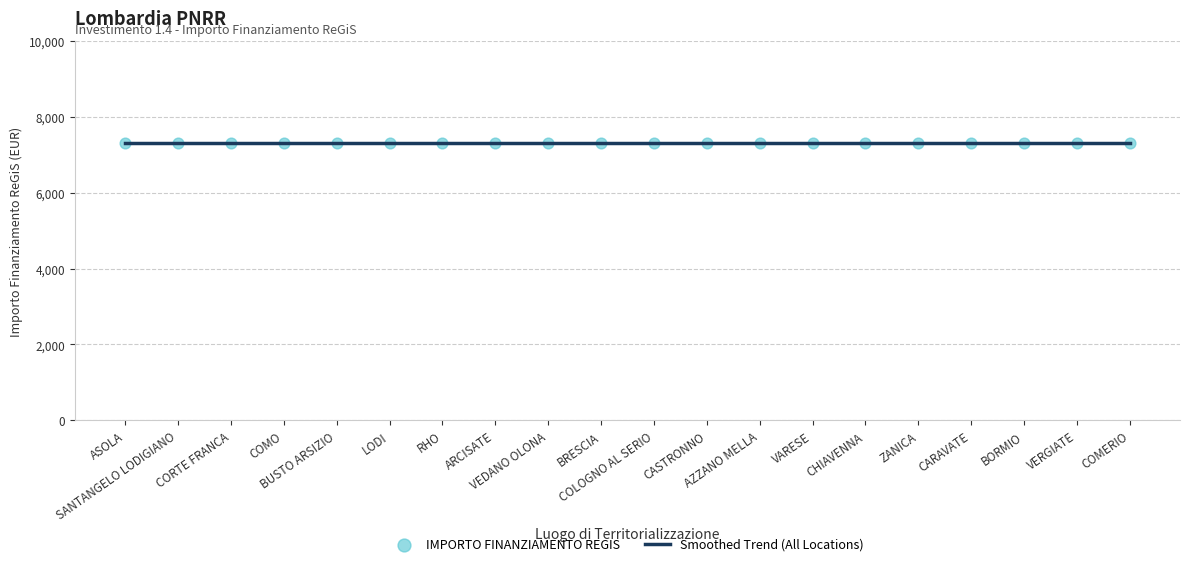

At how many categories does at least one series exceed 4362?

20